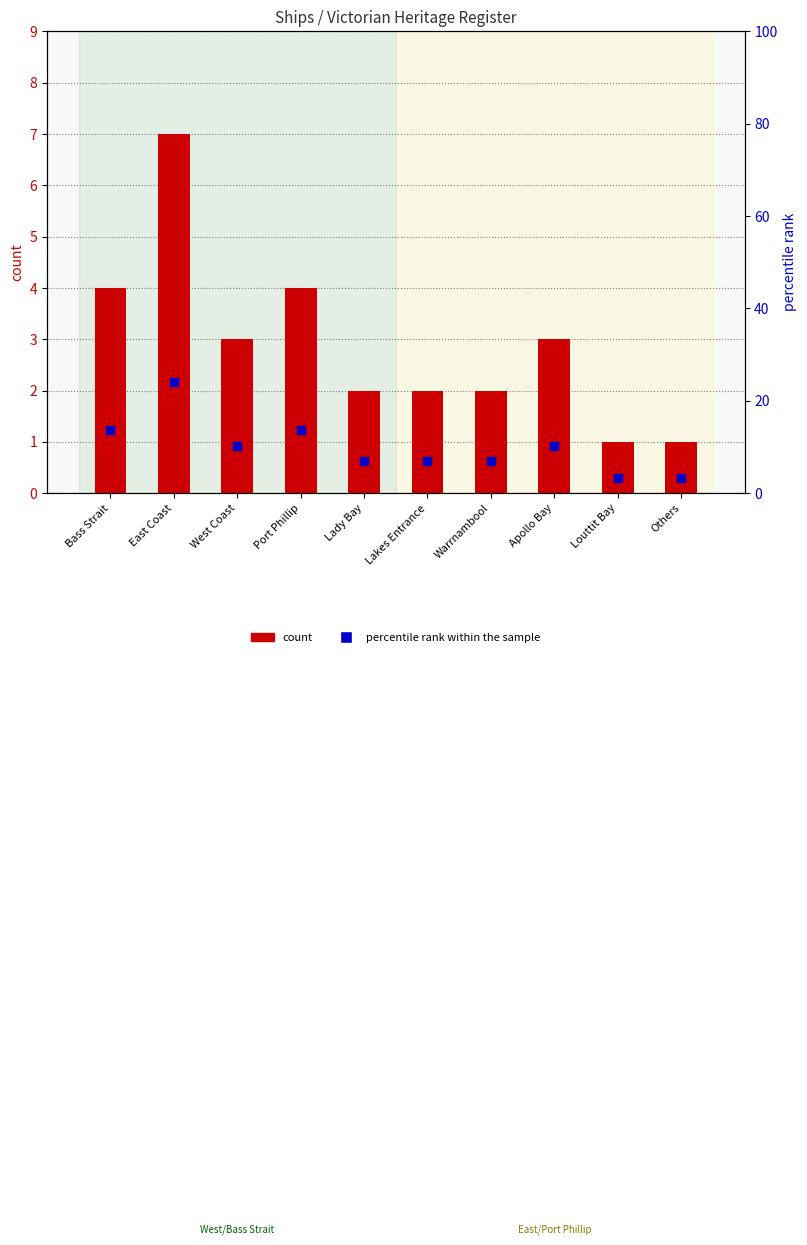

Which series contains the highest Y value?

percentile rank within the sample